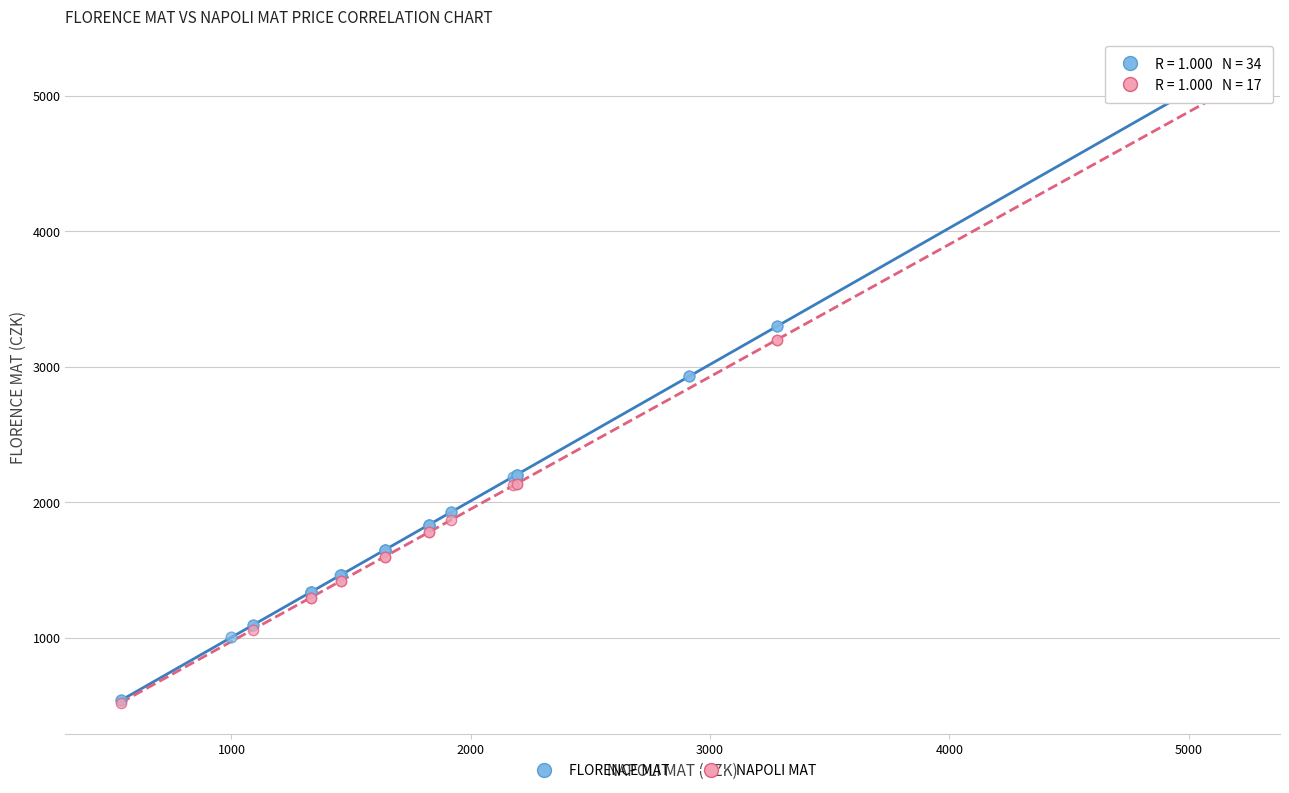

Which series has the largest Y range (max minus min)?

FLORENCE MAT